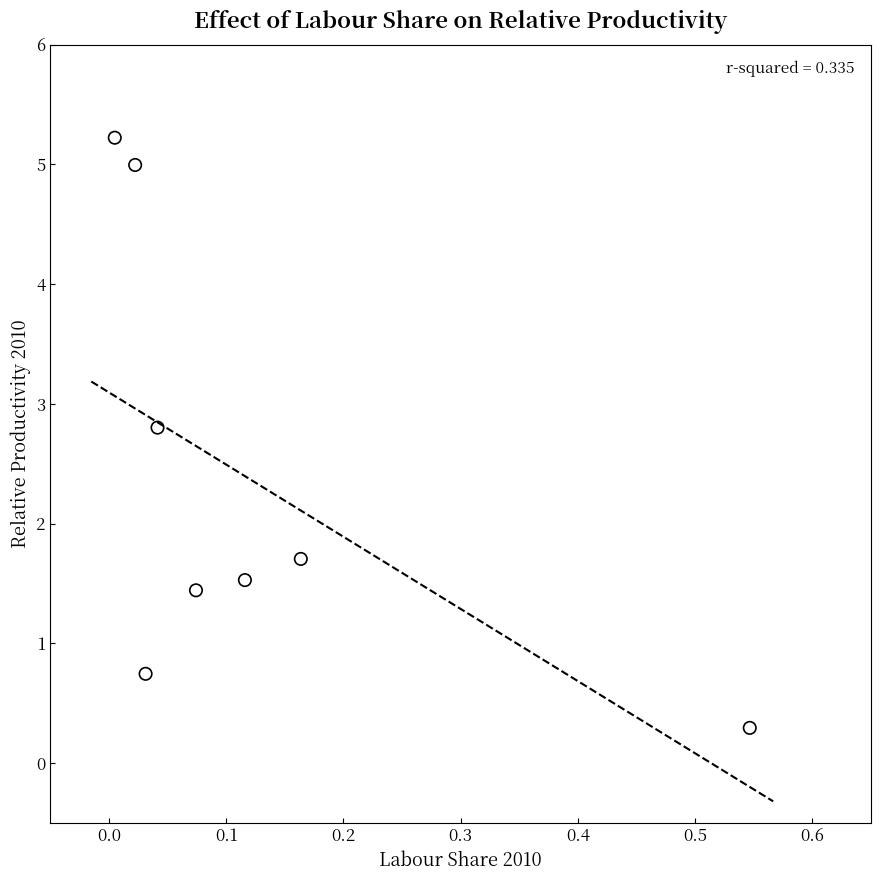

What Y value in the scatter plot is closest to 2?

1.7